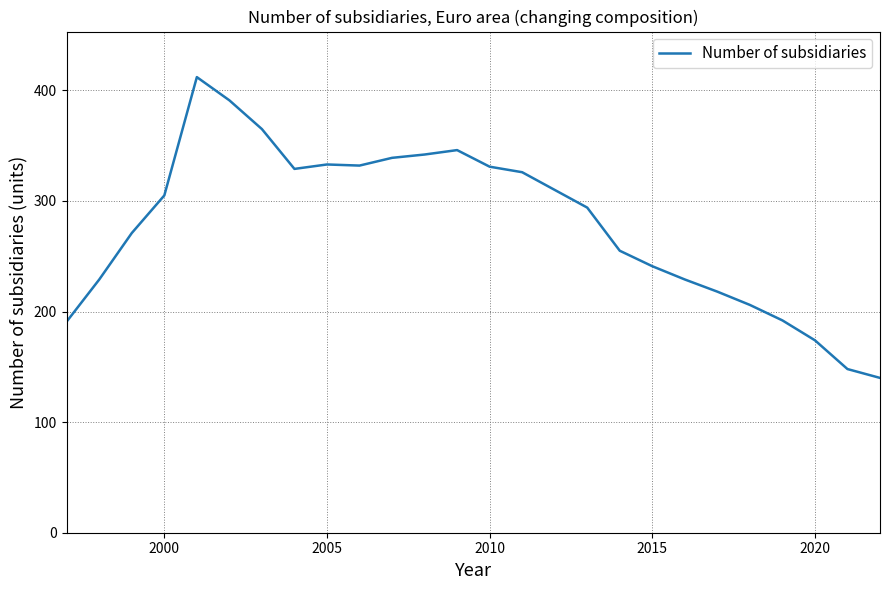

How many lines are shown in the chart?

1